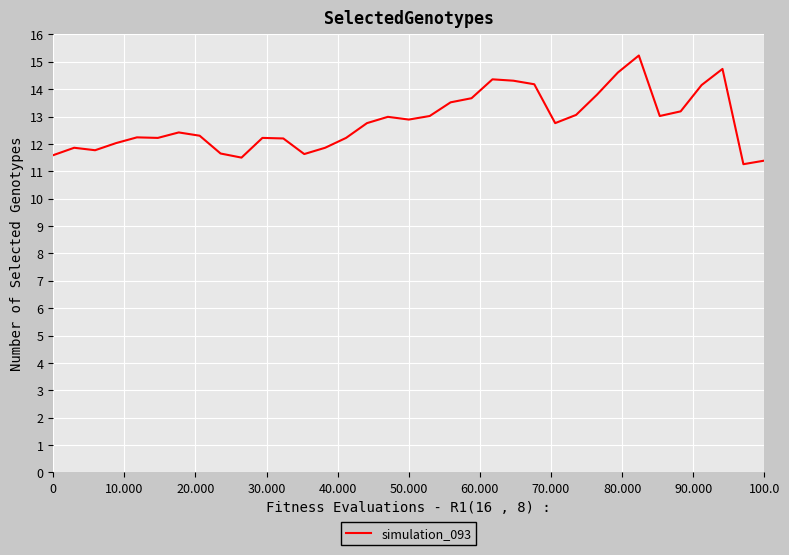

What is the difference between the maximum and minimum values?

4.0